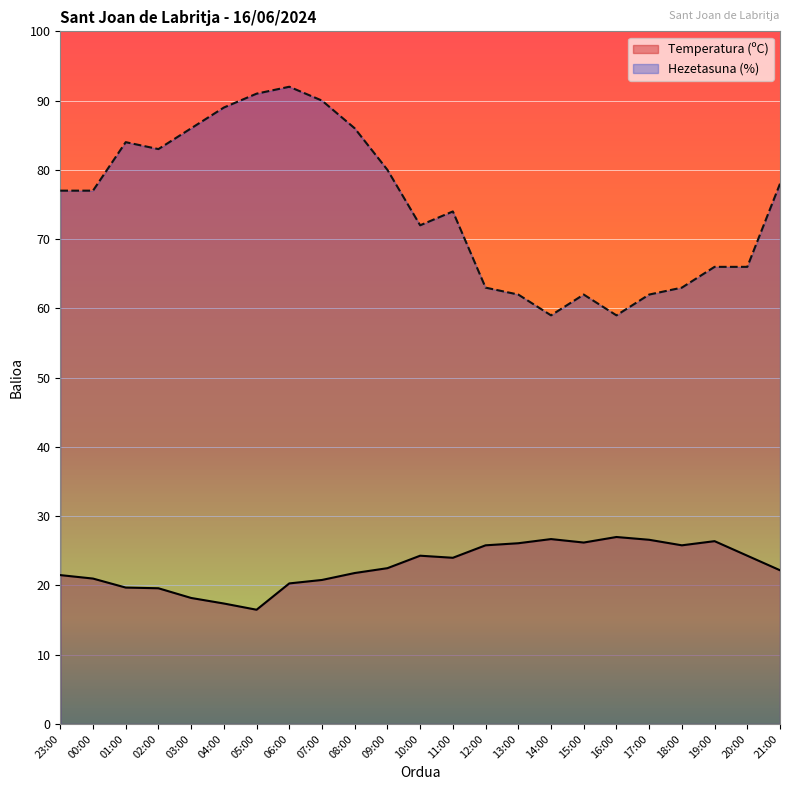

True or false: Temperatura (ºC) and Hezetasuna (%) cross at least once.

False